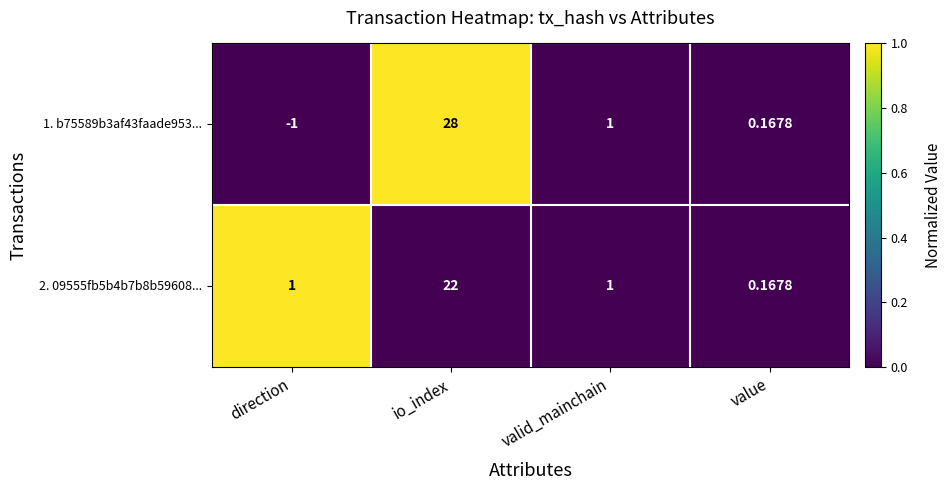

Where does the 1. b75589b3af43faade953... series first go above 1?

io_index